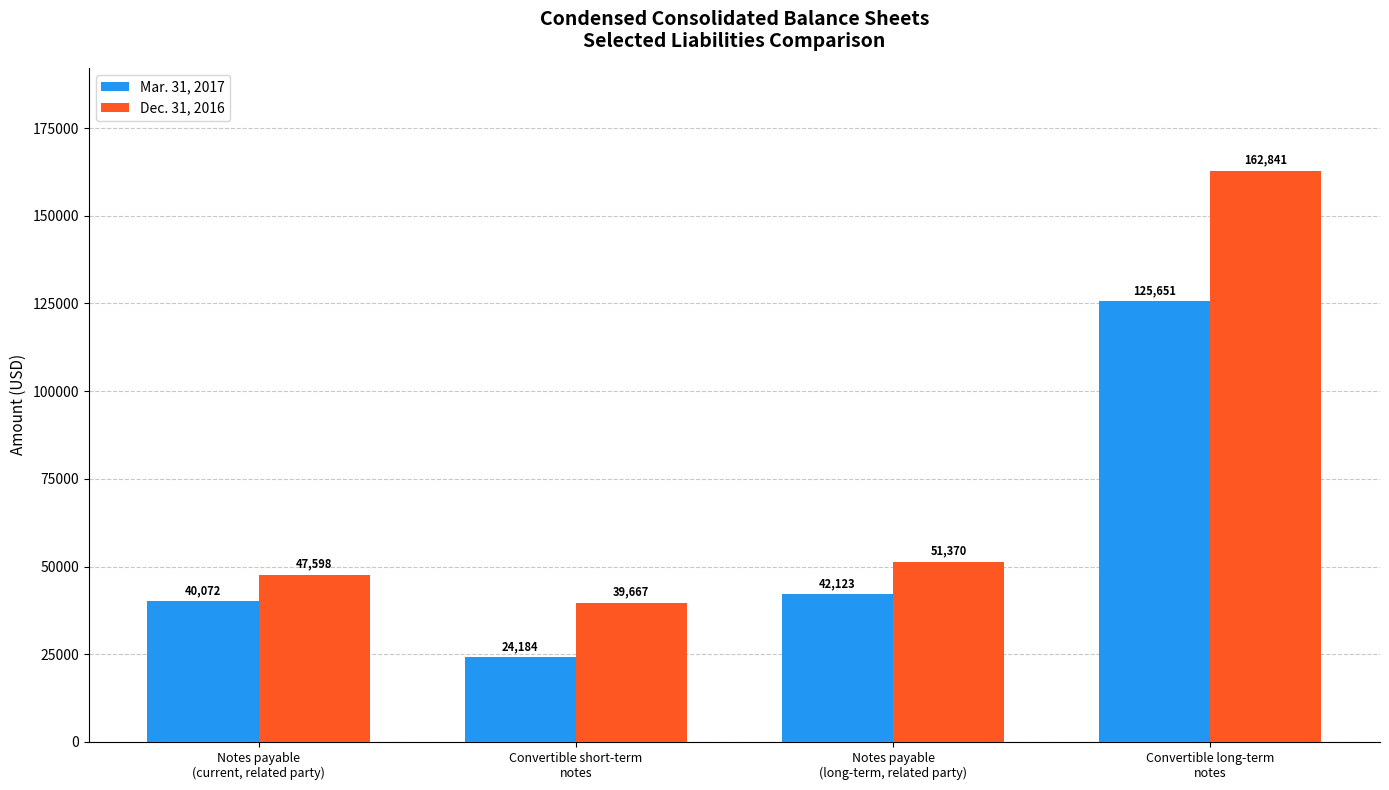

Is it true that Mar. 31, 2017 equals 24184 at Convertible short-term
notes?

True